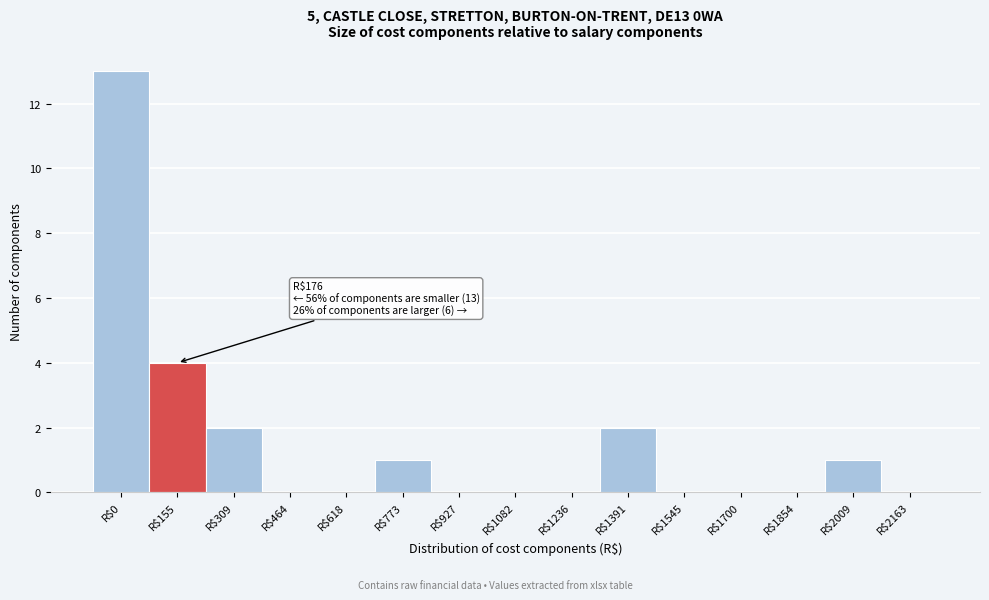

At which category does the chart reach its peak across all series?

R$0